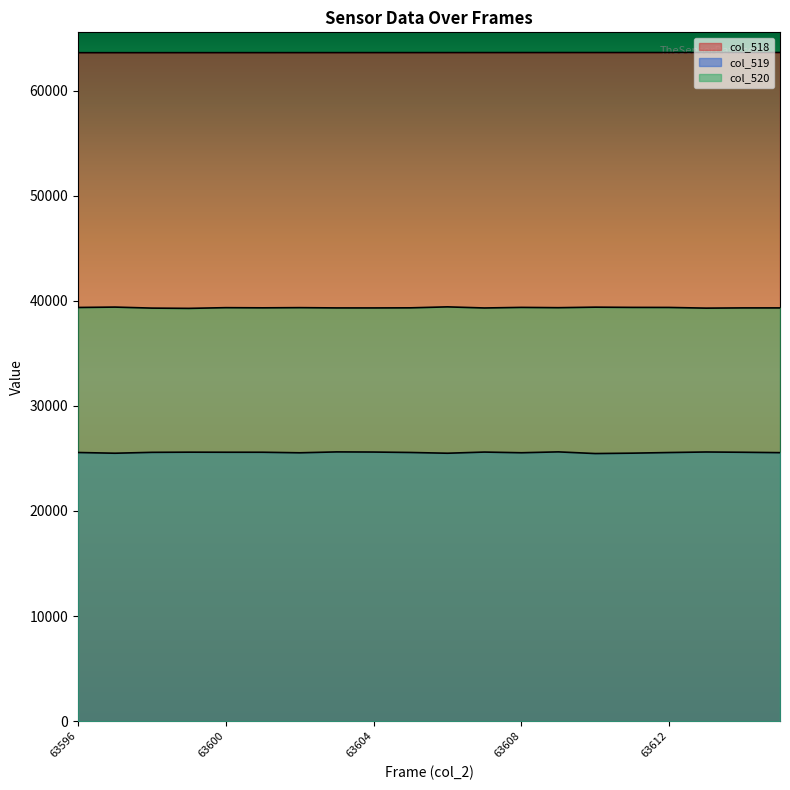

True or false: col_518 line and col_520 line cross at least once.

False